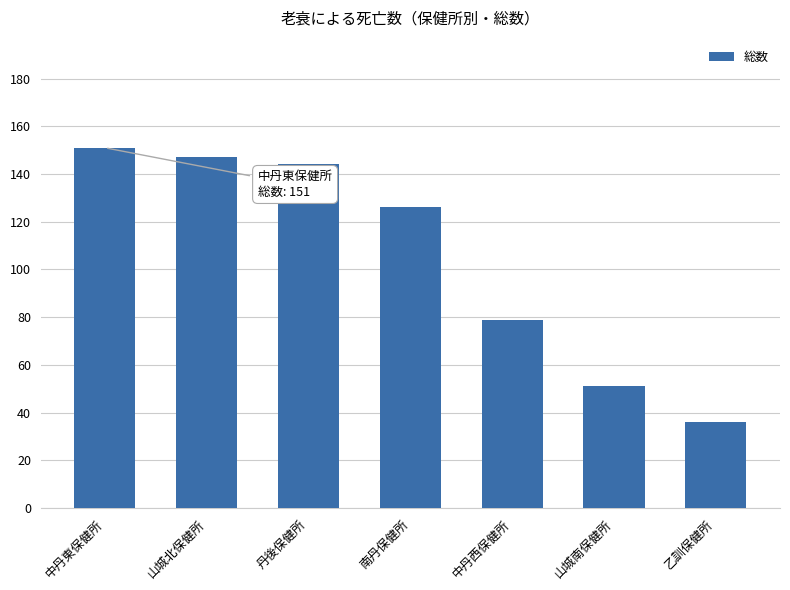

Reading left to right, transcribe all the data shown in this chart.

中丹東保健所=151	山城北保健所=147	丹後保健所=144	南丹保健所=126	中丹西保健所=79	山城南保健所=51	乙訓保健所=36